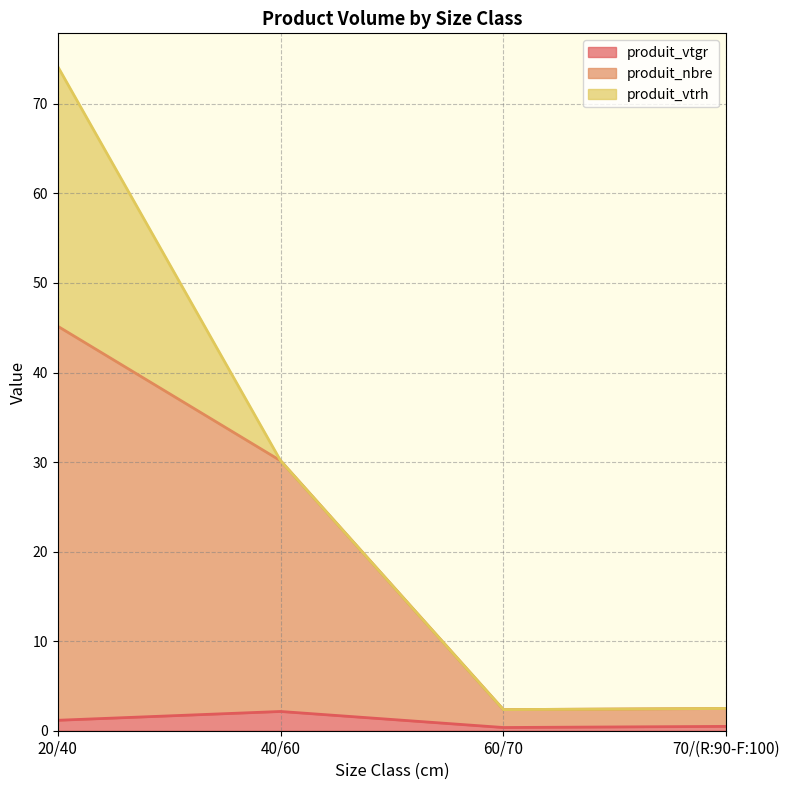

True or false: produit_nbre and produit_vtgr cross at least once.

False